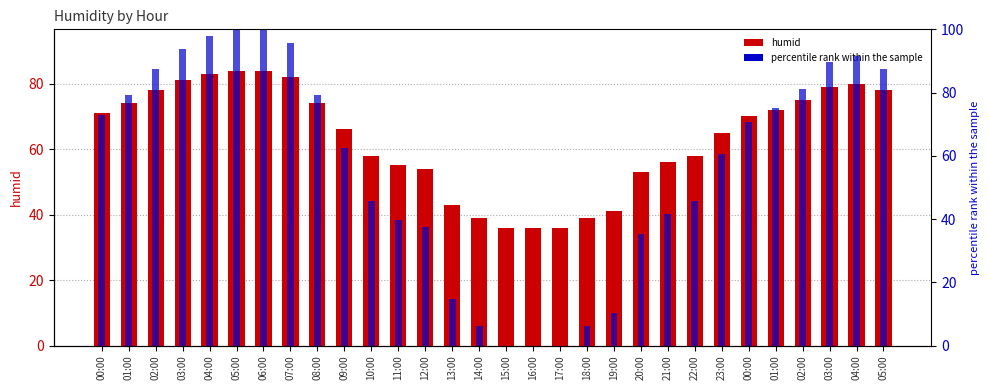

What is the sum of all percentile rank within the sample values?

1708.3